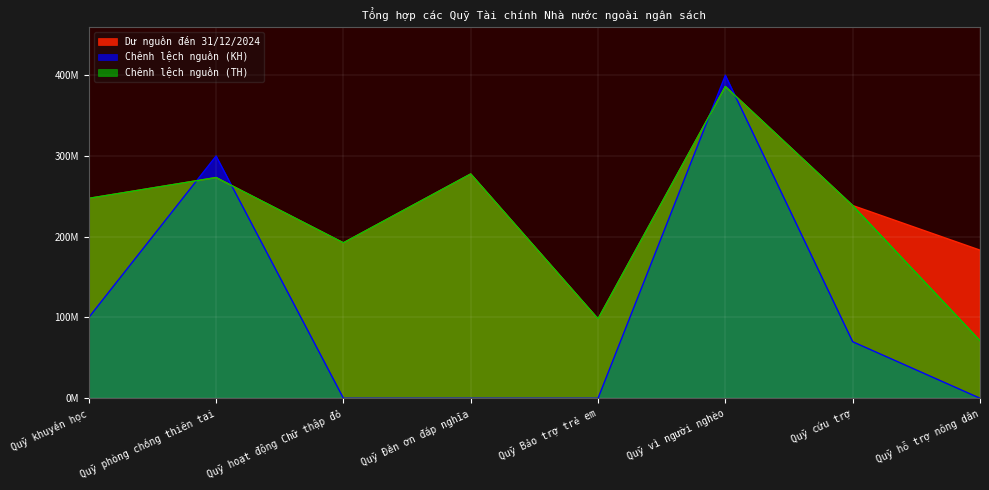

At which label is Chênh lệch nguồn (KH) closest to 200000000?

Quỹ khuyến học